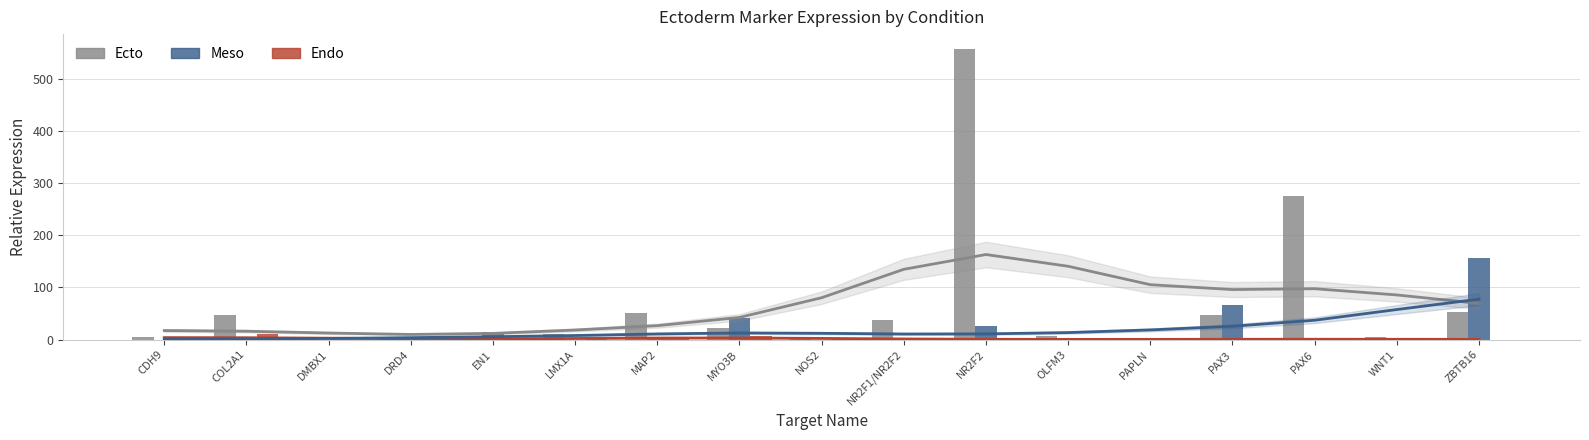

Is it true that Endo equals 17.1 at COL2A1?

False